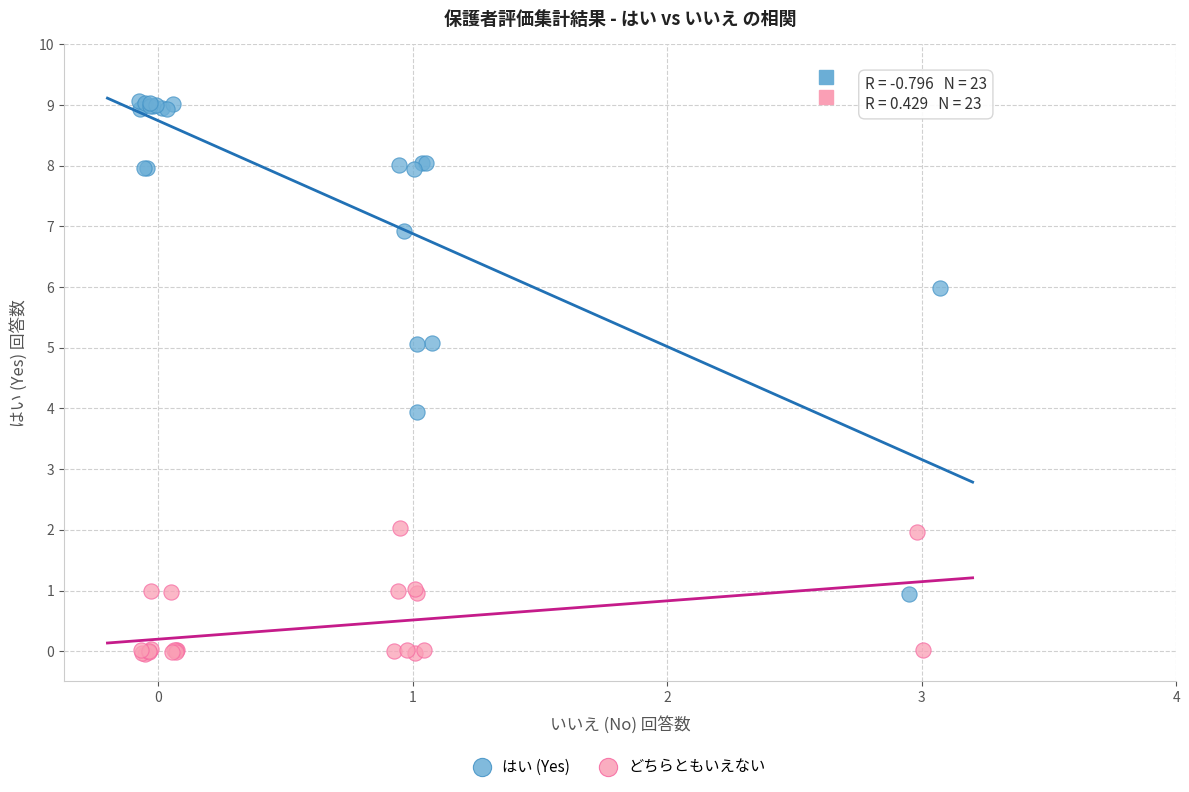

Which series has the largest Y range (max minus min)?

はい (Yes)